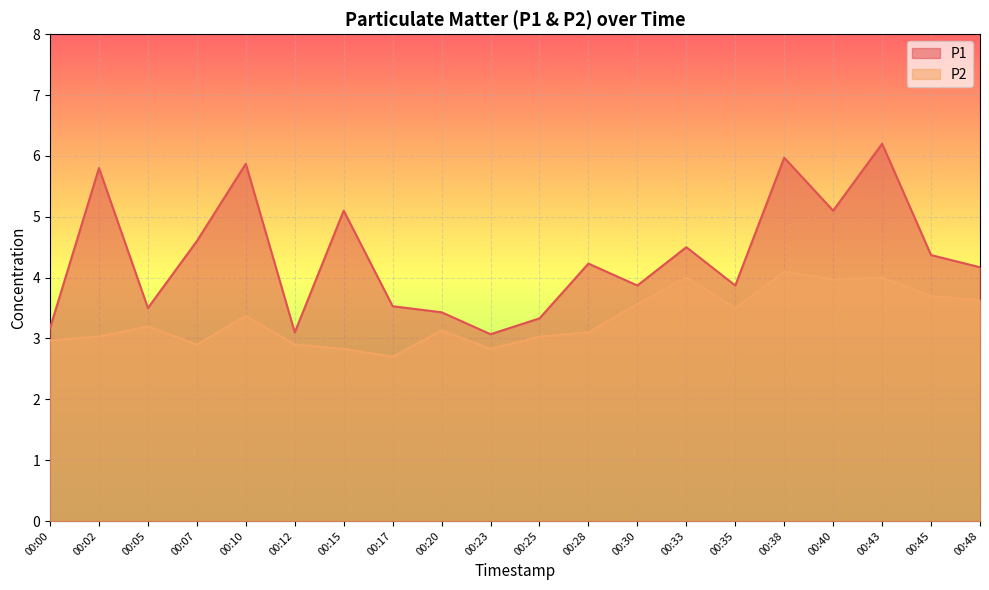

How many values in the P2 series exceed 3?

14